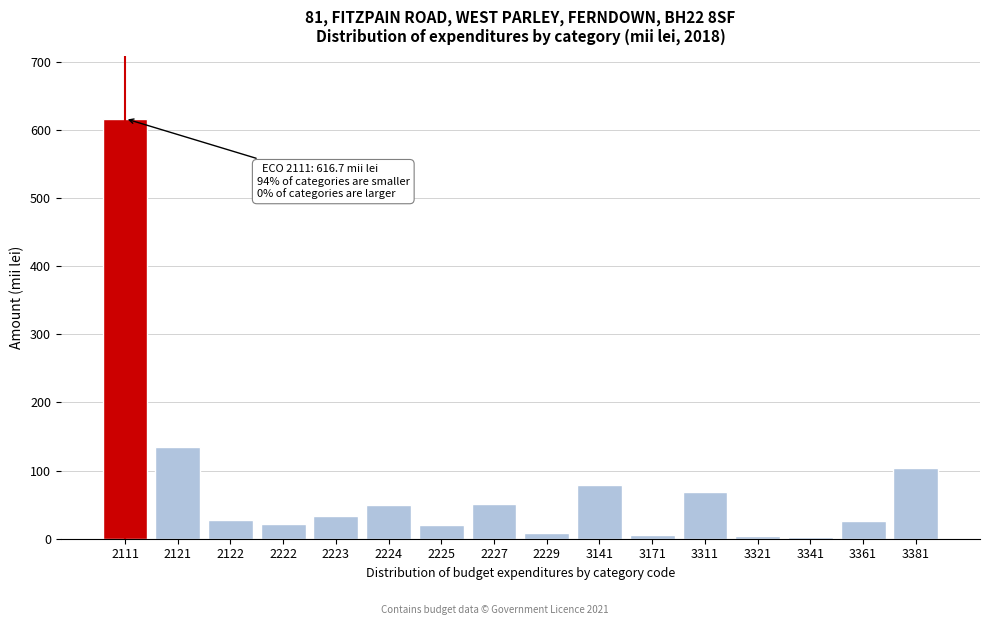

What is the value of the 16th bar from the left?

104.3